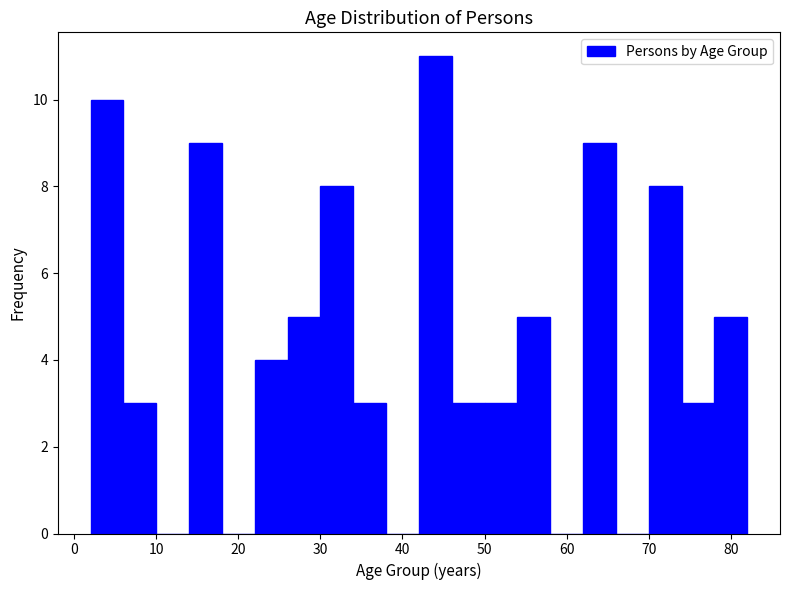

Which range on the x-axis has the tallest bar?

42 to 46